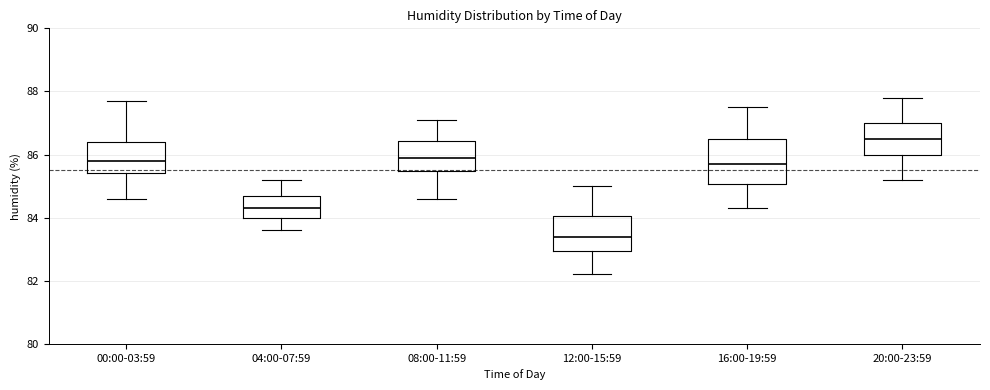

Which box's median line is the lowest?

12:00-15:59